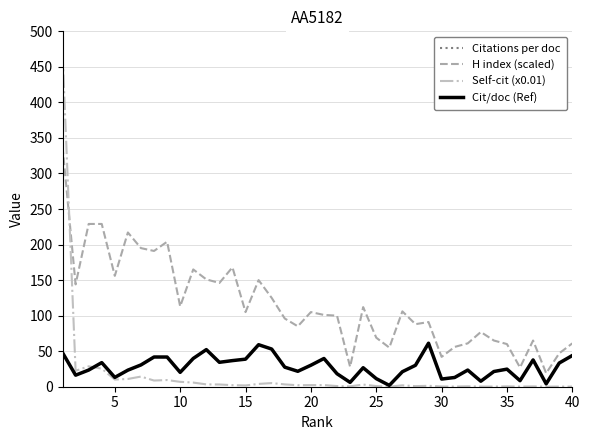

Reading left to right, extract all data points from this chart.

Citations per doc: 47.9	16.2	23.5	33.9	13.1	23.3	30.7	41.8	41.8	20.2	39.8	52.2	34.4	36.8	38.8	59.1	53.0	27.5	21.7	30.2	39.7	18.3	6.1	26.7	11.4	1.9	21.1	30.1	61.2	10.8	13.0	23.4	7.7	21.4	24.7	8.5	37.7	4.1	33.4	43.9
H index (scaled): 338.0	144.0	229.0	229.0	156.0	217.0	195.0	191.0	204.0	113.0	165.0	151.0	146.0	168.0	105.0	150.0	125.0	96.0	85.0	105.0	101.0	100.0	28.0	112.0	69.0	55.0	106.0	88.0	91.0	42.0	56.0	61.0	77.0	65.0	60.0	27.0	65.0	19.0	47.0	61.0
Self-cit (x0.01): 470.2	22.4	28.7	25.4	10.1	10.9	14.3	8.7	9.4	6.9	5.8	3.3	3.1	2.2	1.8	4.0	5.1	3.3	2.1	2.2	2.3	0.9	0.6	3.0	0.9	0.1	1.9	0.8	1.3	0.3	0.2	0.6	0.2	0.2	0.5	0.2	0.4	0.1	0.2	0.2
Cit/doc (Ref): 47.9	16.2	23.5	33.9	13.1	23.3	30.7	41.8	41.8	20.2	39.8	52.2	34.4	36.8	38.8	59.1	53.0	27.5	21.7	30.2	39.7	18.3	6.1	26.7	11.4	1.9	21.1	30.1	61.2	10.8	13.0	23.4	7.7	21.4	24.7	8.5	37.7	4.1	33.4	43.9